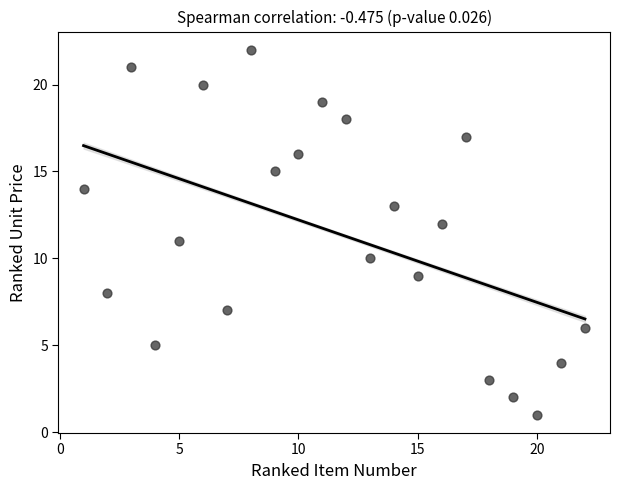

What is the range of Y values (max minus min)?

21